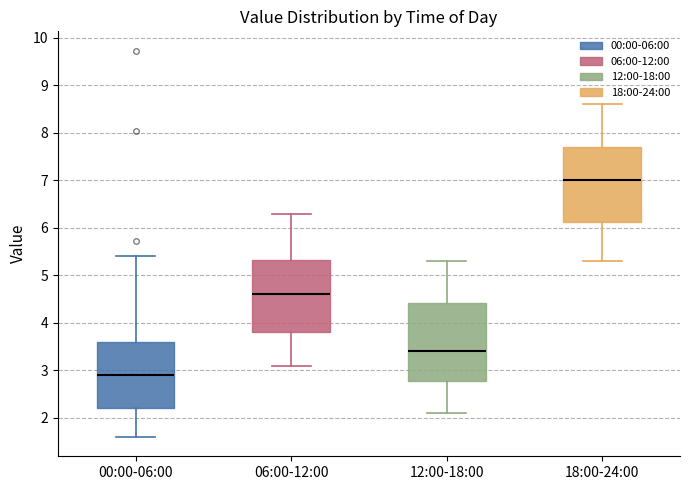

Reading left to right, read every box against the y-axis: the position of its median line, the range the box covers, and the ends of its whiskers. The values are not printed on the chart, so give them approximately, as read against the axis.

00:00-06:00: median 2.9, box 2.2 to 3.6, whiskers 1.6 to 5.4
06:00-12:00: median 4.6, box 3.8 to 5.3, whiskers 3.1 to 6.3
12:00-18:00: median 3.4, box 2.8 to 4.4, whiskers 2.1 to 5.3
18:00-24:00: median 7.0, box 6.1 to 7.7, whiskers 5.3 to 8.6